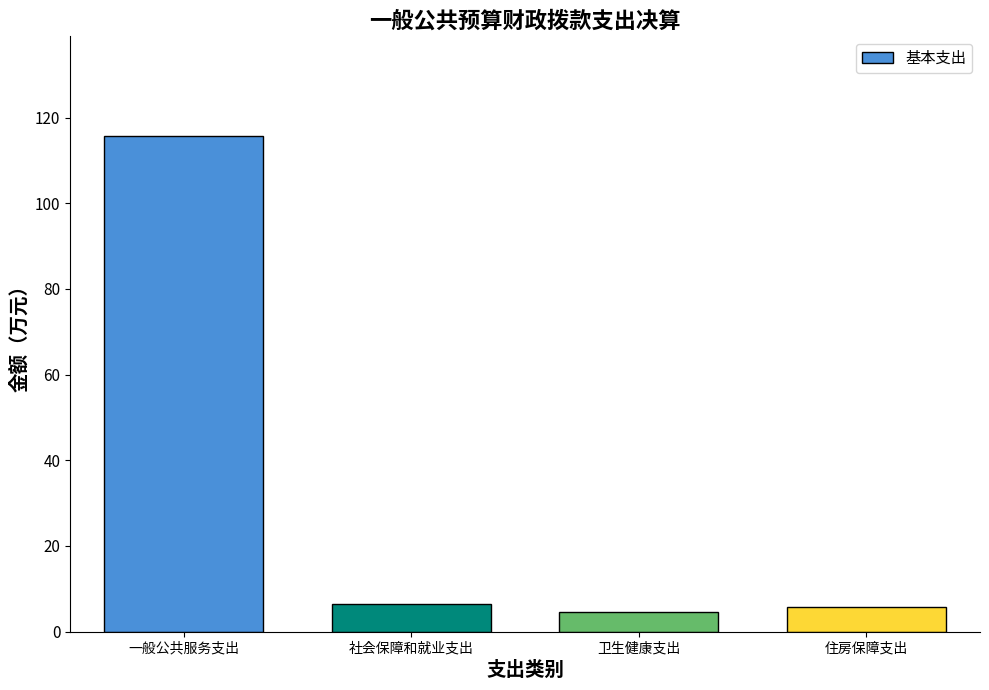

What is the ratio of the value at 卫生健康支出 to the value at 住房保障支出?

0.8